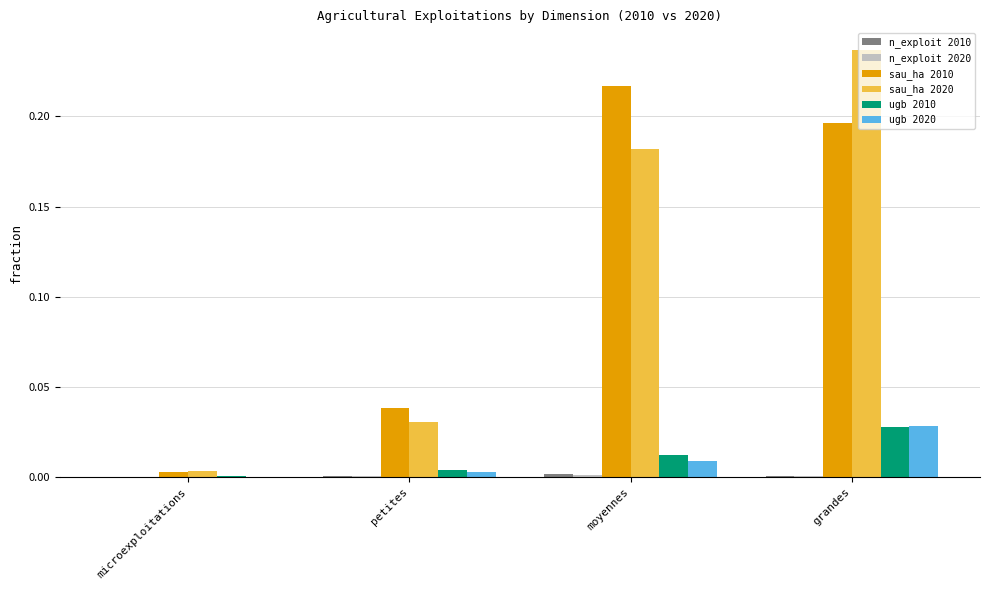

The sau_ha 2020 series shows 0.1 at moyennes. True or false?

False